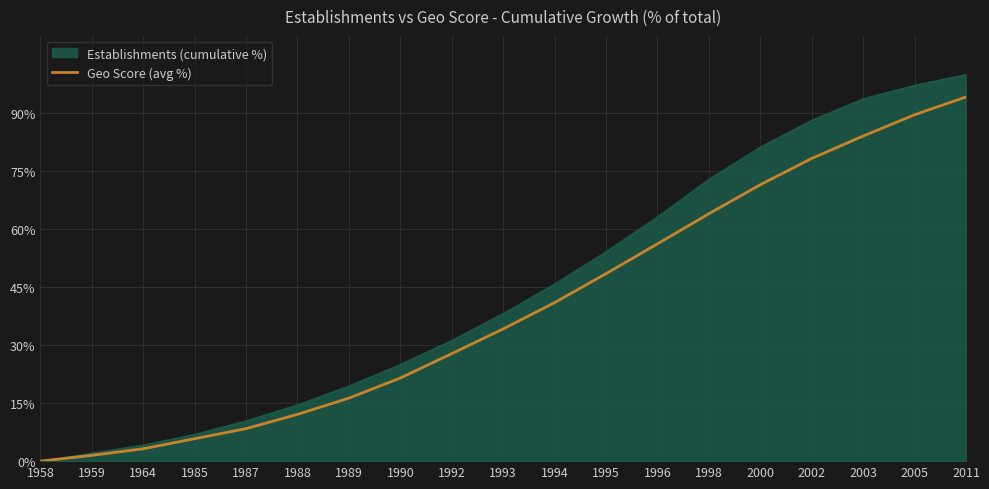

Rank the series by their maximum value, from highest to lowest.

Establishments (cumulative %), Geo Score (avg %)